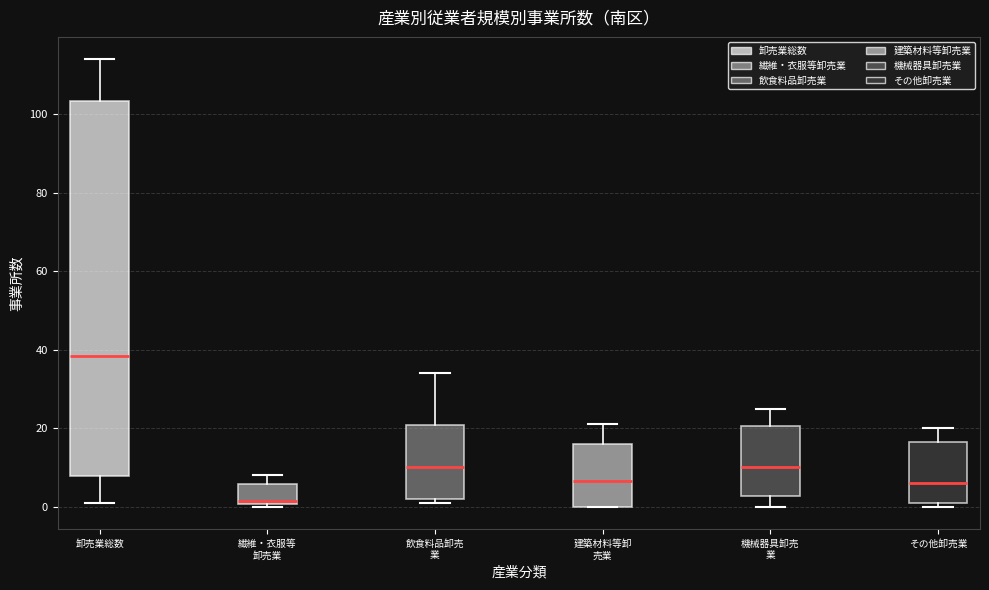

Which box is the tallest, from its lower edge to its upper edge?

卸売業総数